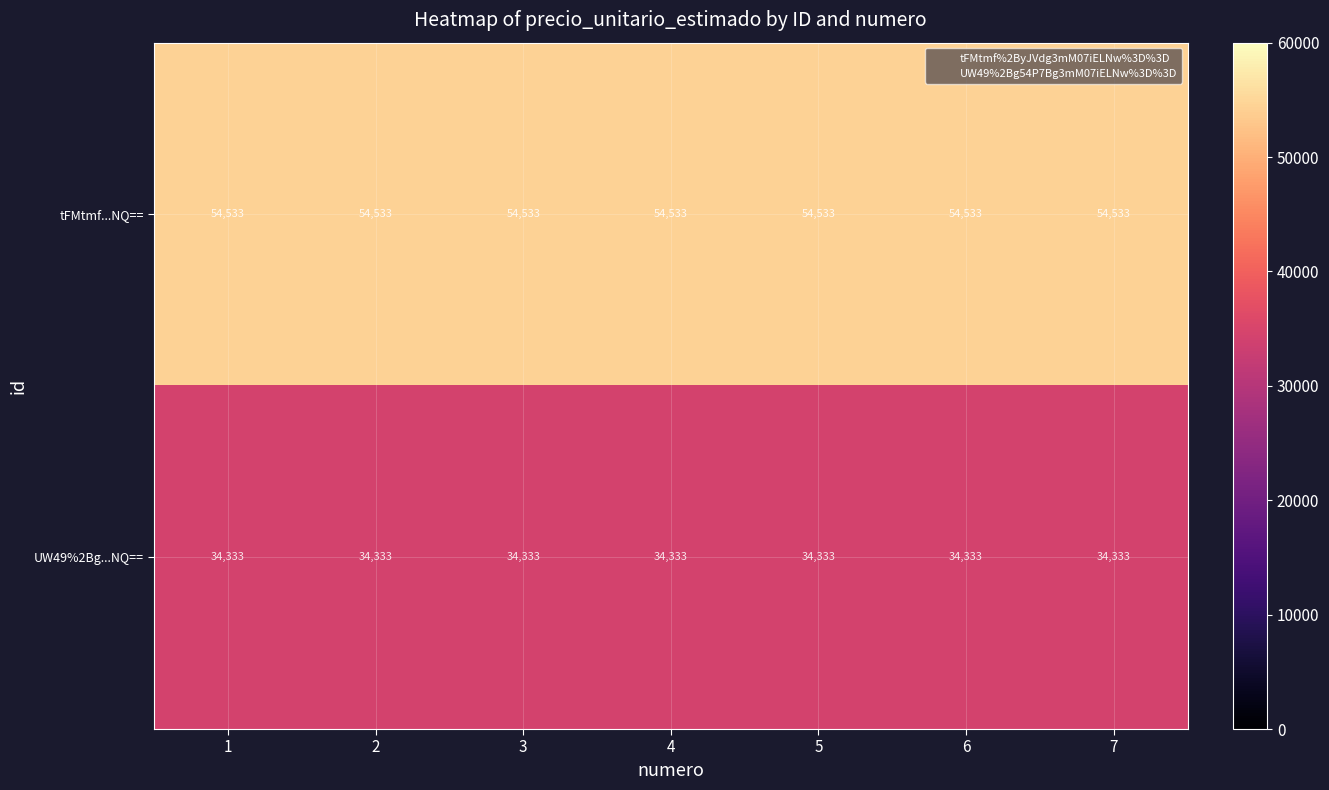

How many distinct data groups are displayed?

2